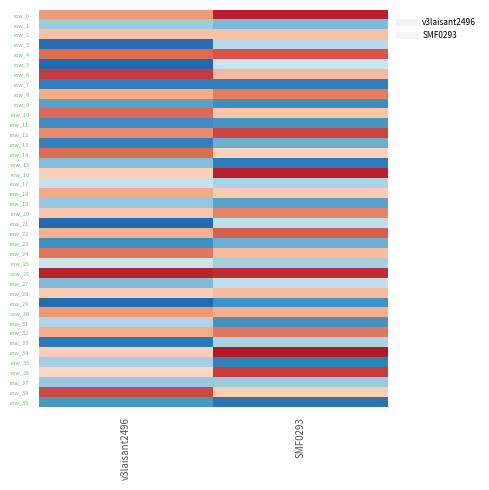

Which series has the widest spread of values?

row_5